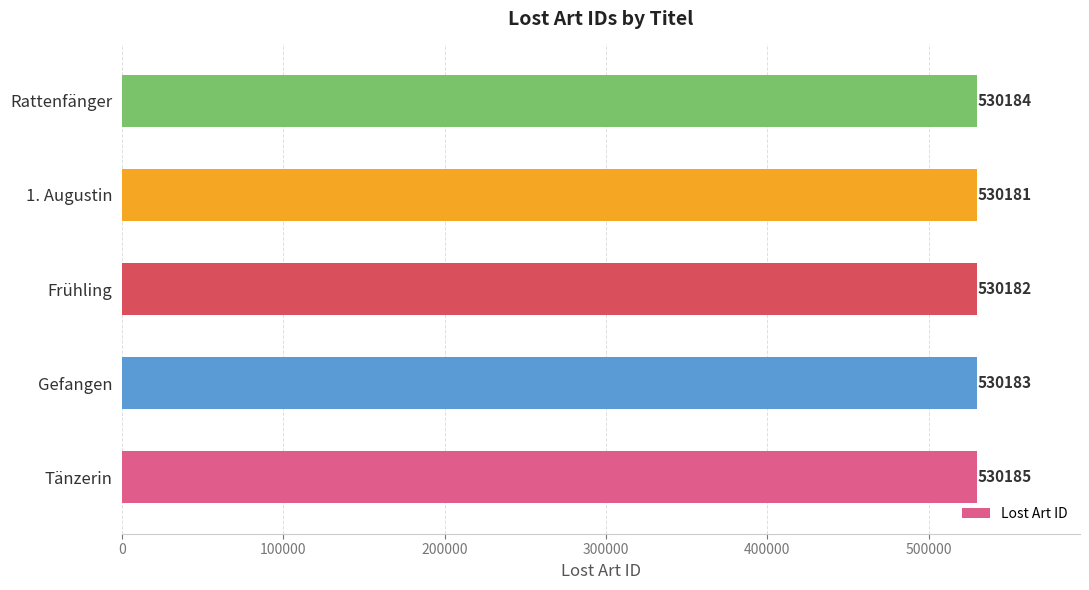

Rank the categories by value from highest to lowest.

Tänzerin, Rattenfänger, Gefangen, Frühling, 1. Augustin